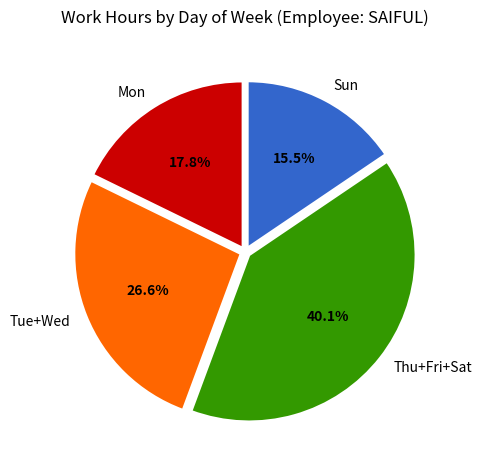

Rank the categories by value from highest to lowest.

Thu+Fri+Sat, Tue+Wed, Mon, Sun